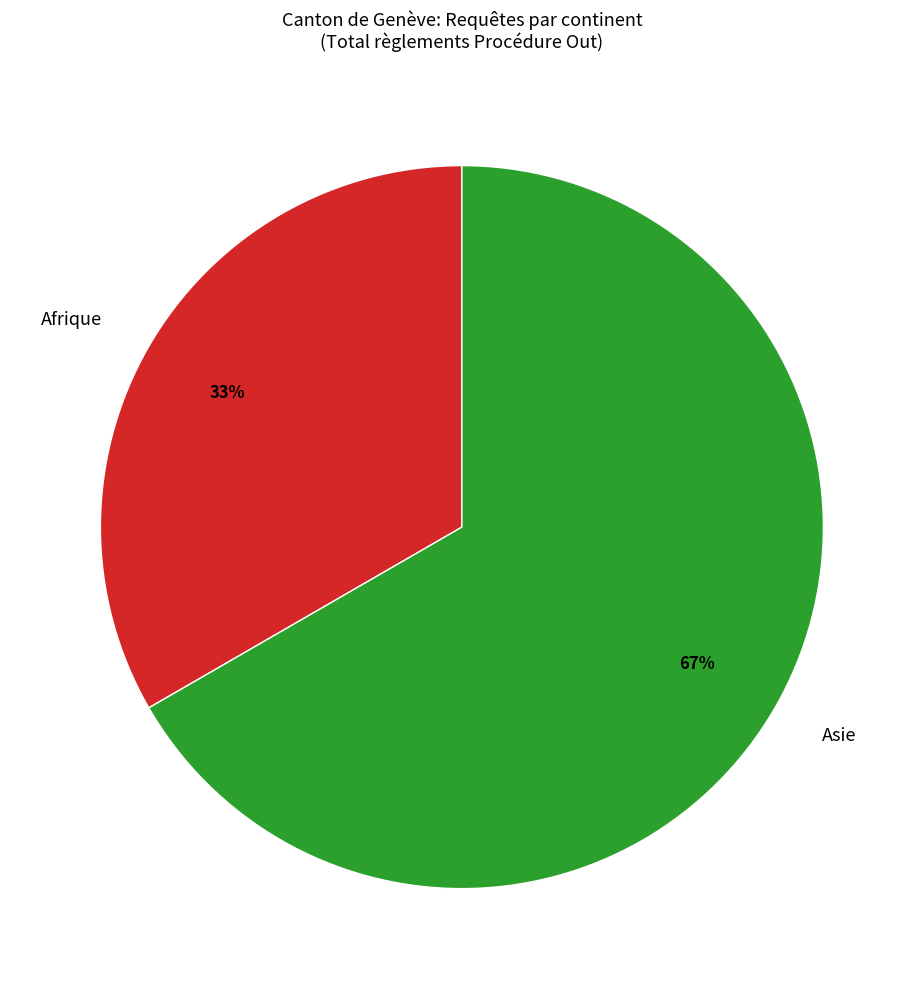

Do Asie and Afrique together represent more than half of the pie?

Yes